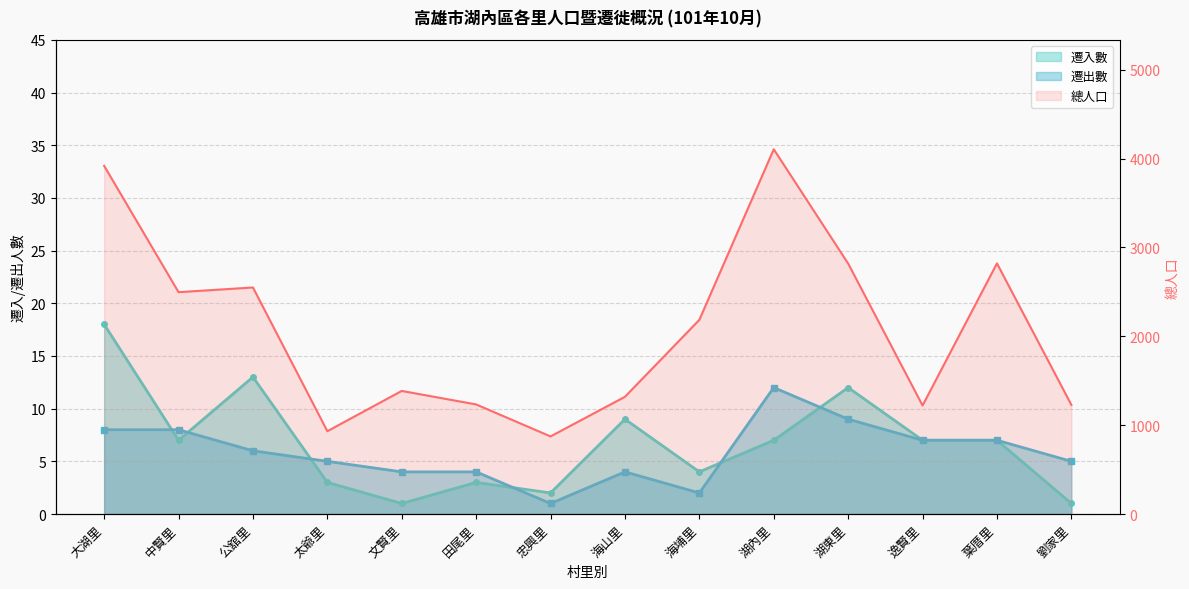

At which category is the sum across all series the highest?

湖內里